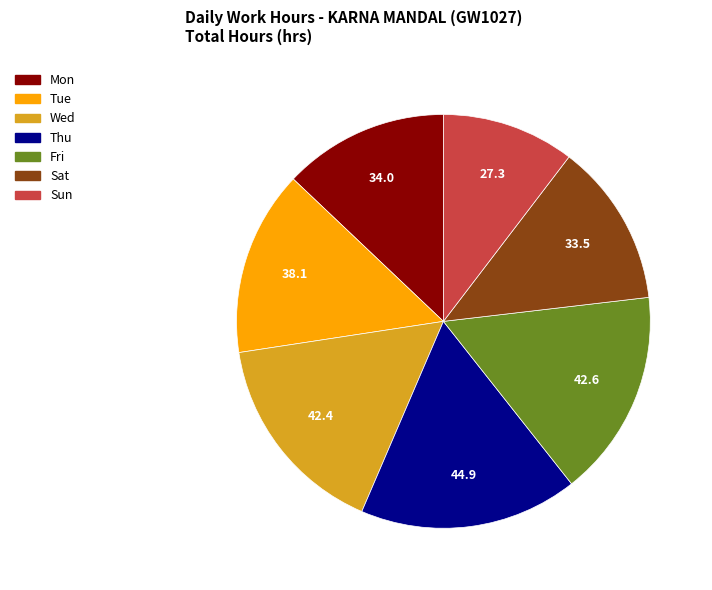

Is there any slice that represents more than half of the pie?

No